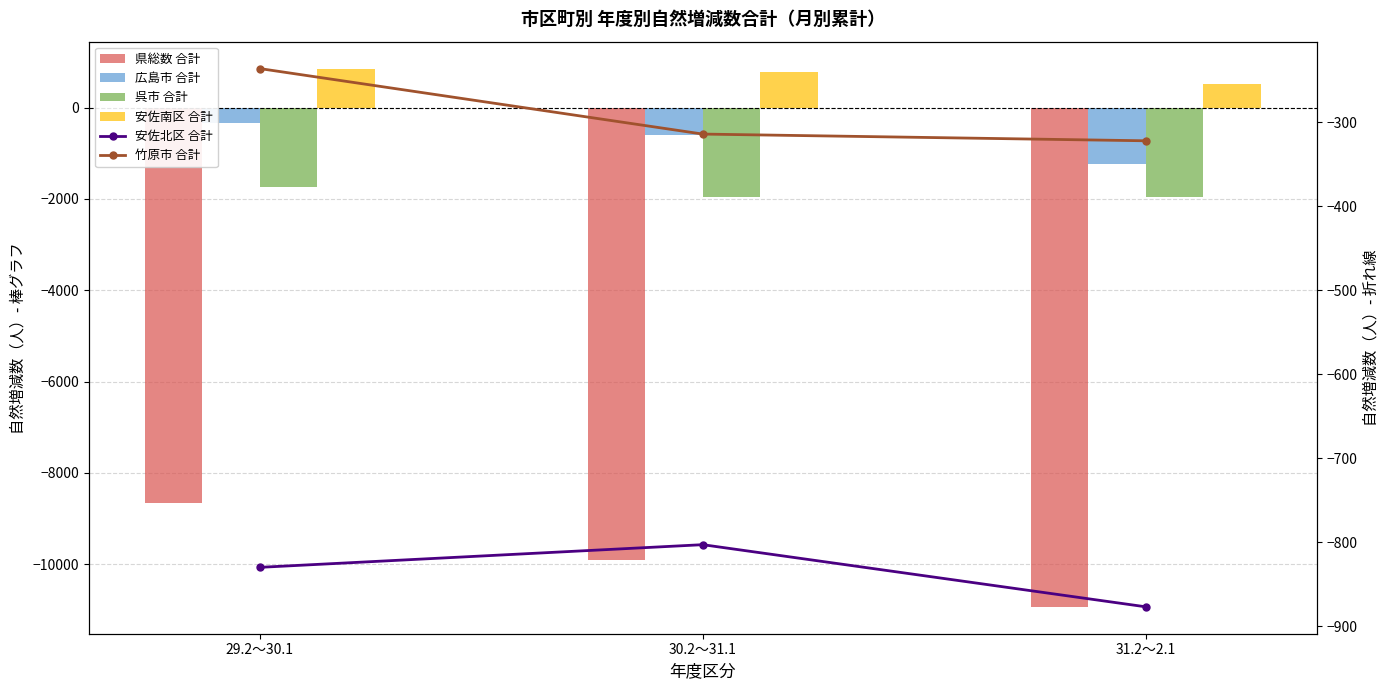

How many values in the 安佐南区 合計 series exceed 787?

1